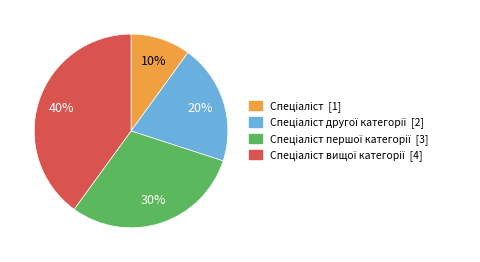

Does any single category account for the majority?

No